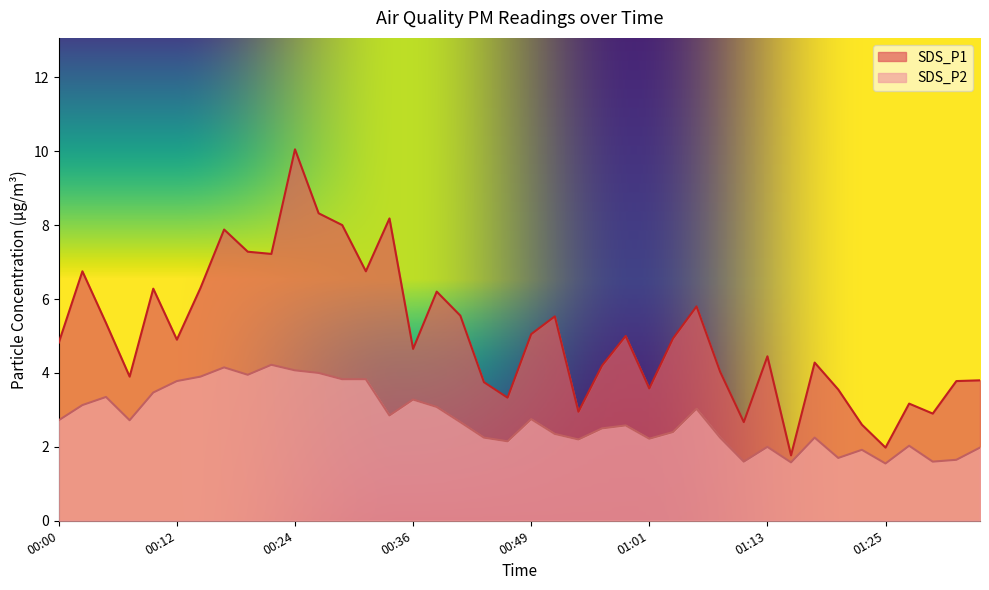

What is the sum of the SDS_P2 values at 00:22 and 01:25?

5.8